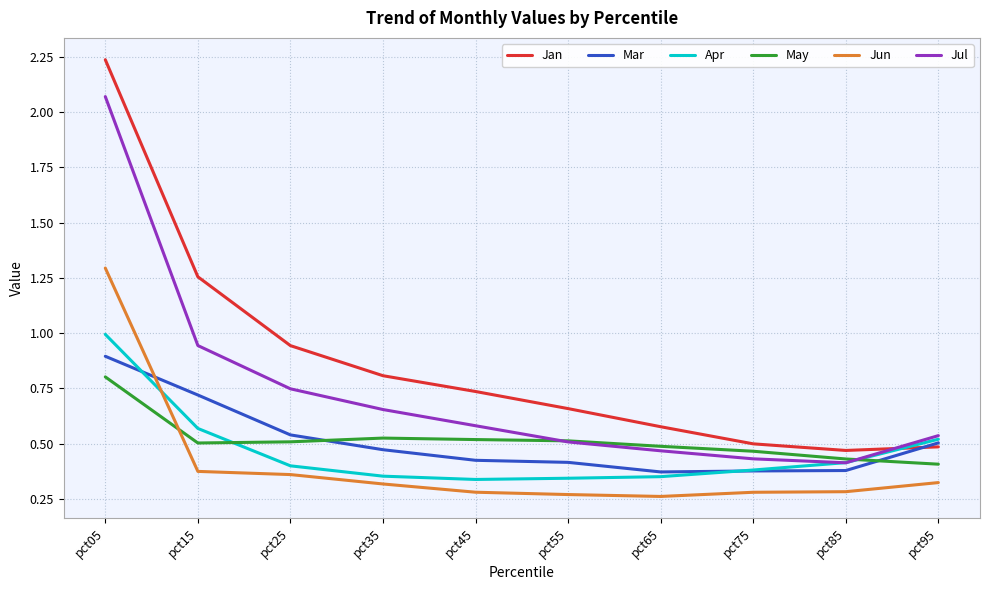

At which category is the sum across all series the highest?

pct05